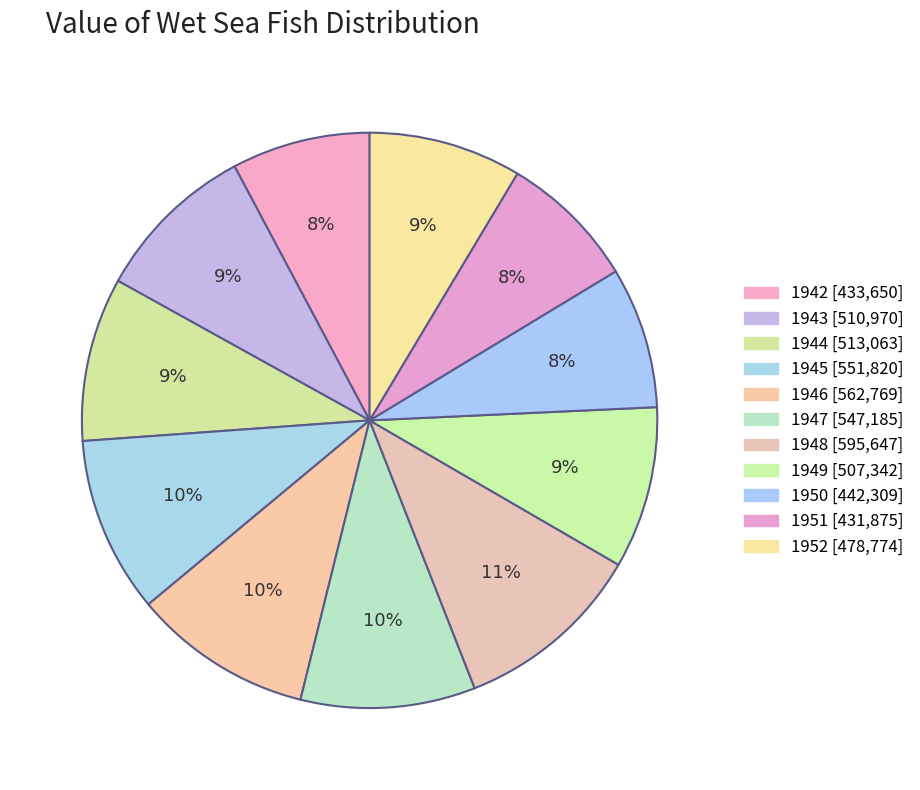

What is the change in value from 1945 to 1947?

-4635